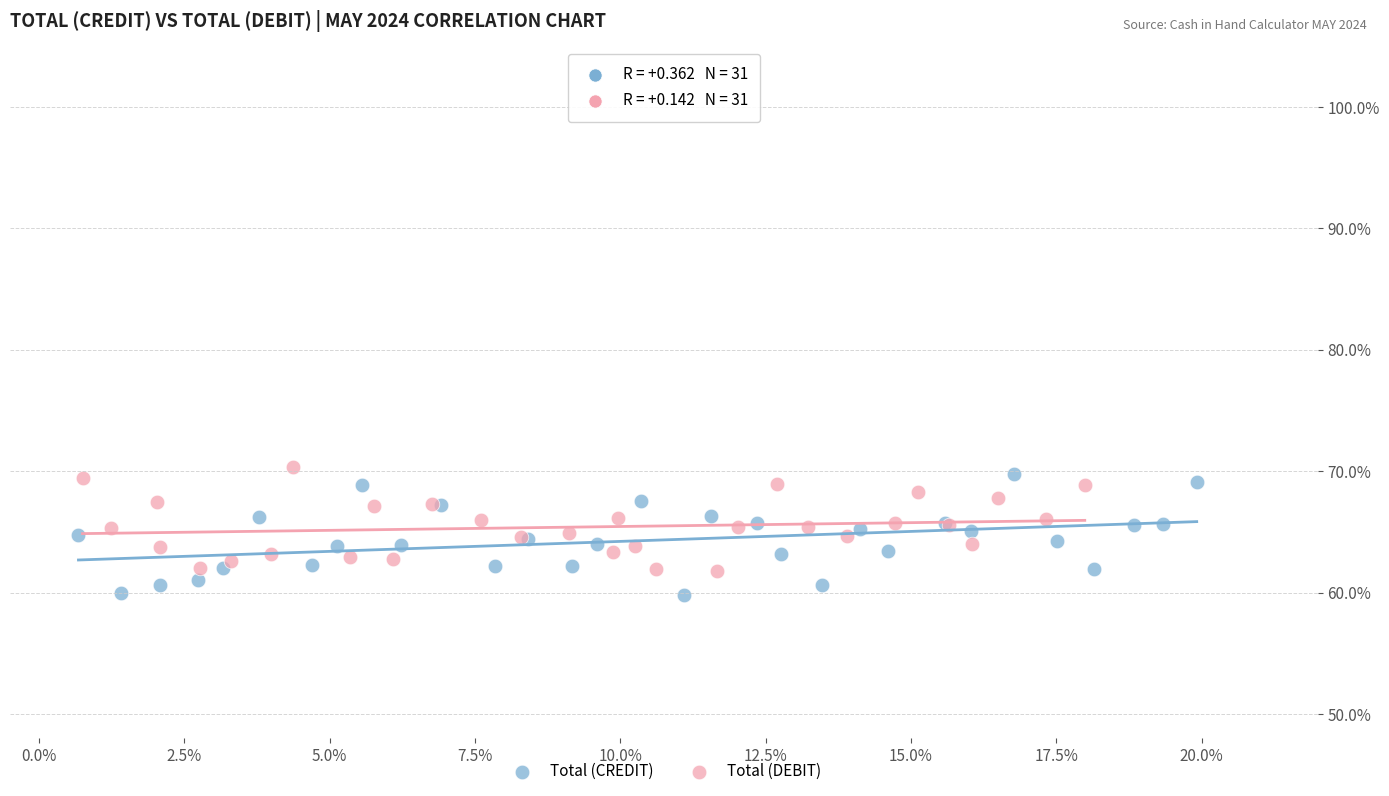

Which series reaches the maximum Y coordinate?

Total (DEBIT)